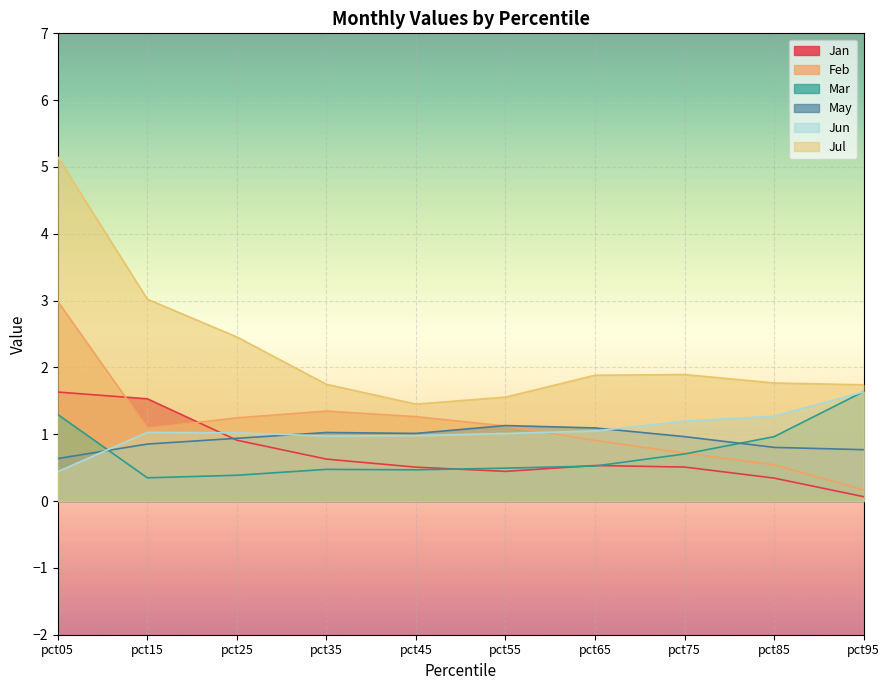

What is the value of the Jul point at the 5th from the left?

1.5